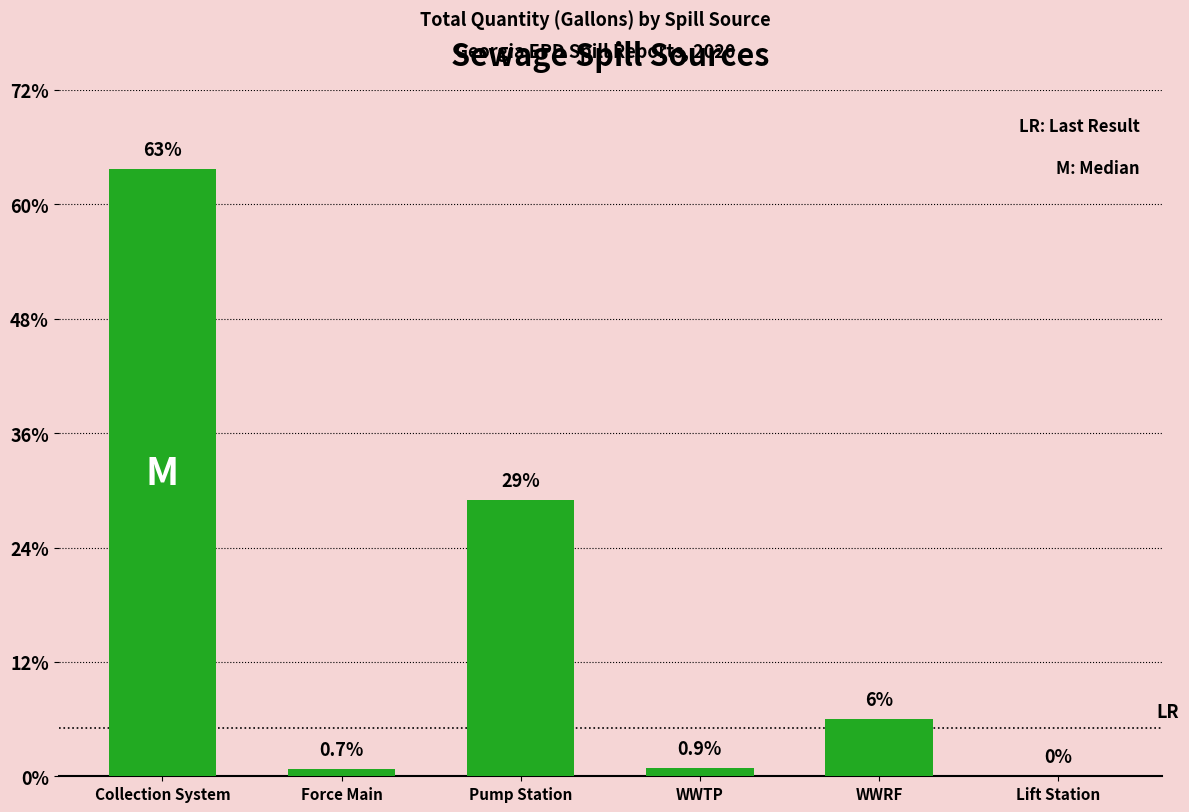

Which category has the highest value across all series?

Collection System